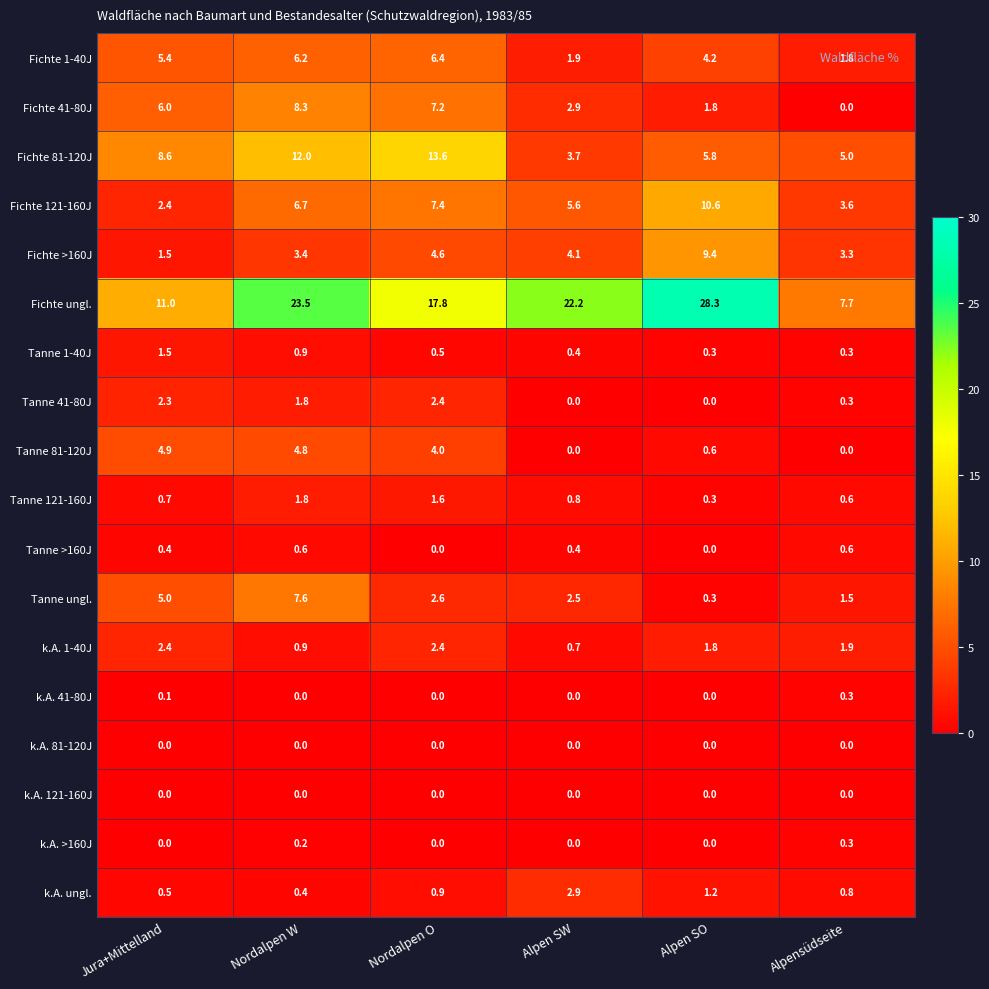

Which series changed the most between Alpen SO and Alpensüdseite?

Fichte ungl.